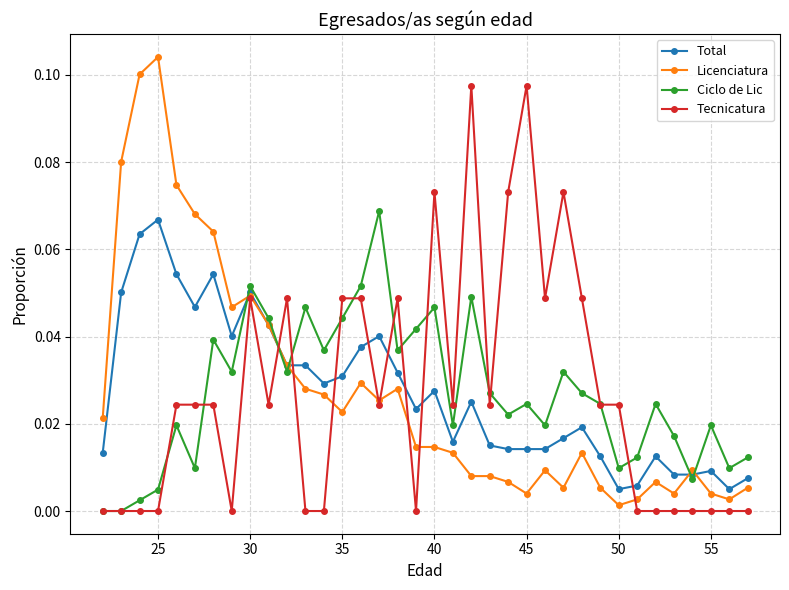

True or false: Ciclo de Lic has more than 2 interior local peaks.

True